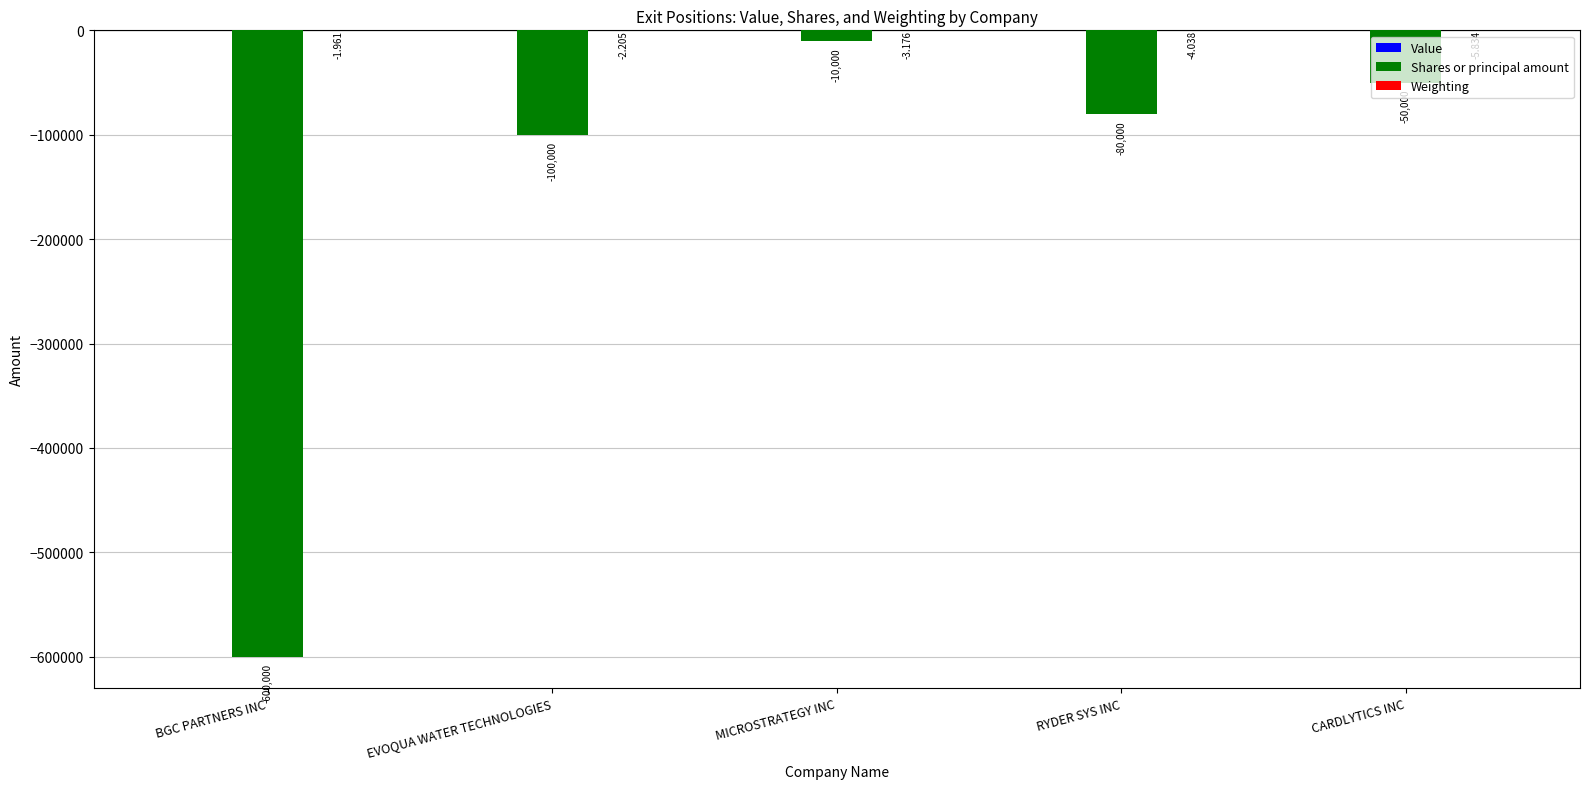

Between BGC PARTNERS INC and MICROSTRATEGY INC, which series saw the biggest shift?

Shares or principal amount